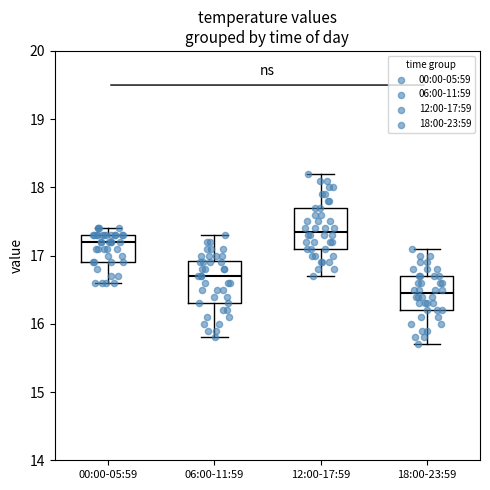

Where is the upper edge of the box for 18:00-23:59 on the y-axis? The values are not printed on the chart, so give them approximately, as read against the axis.

16.7